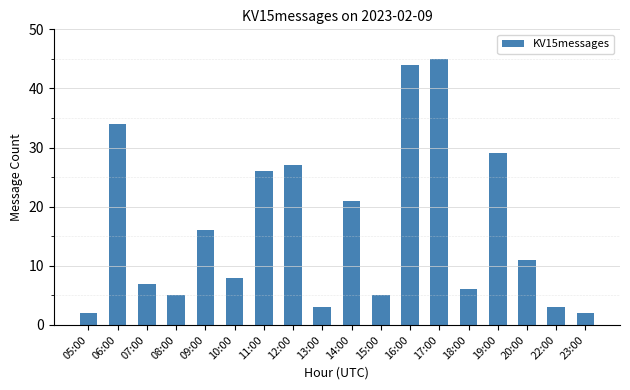

Reading right to left, what are all the values shown in this chart?

23:00=2	22:00=3	20:00=11	19:00=29	18:00=6	17:00=45	16:00=44	15:00=5	14:00=21	13:00=3	12:00=27	11:00=26	10:00=8	09:00=16	08:00=5	07:00=7	06:00=34	05:00=2